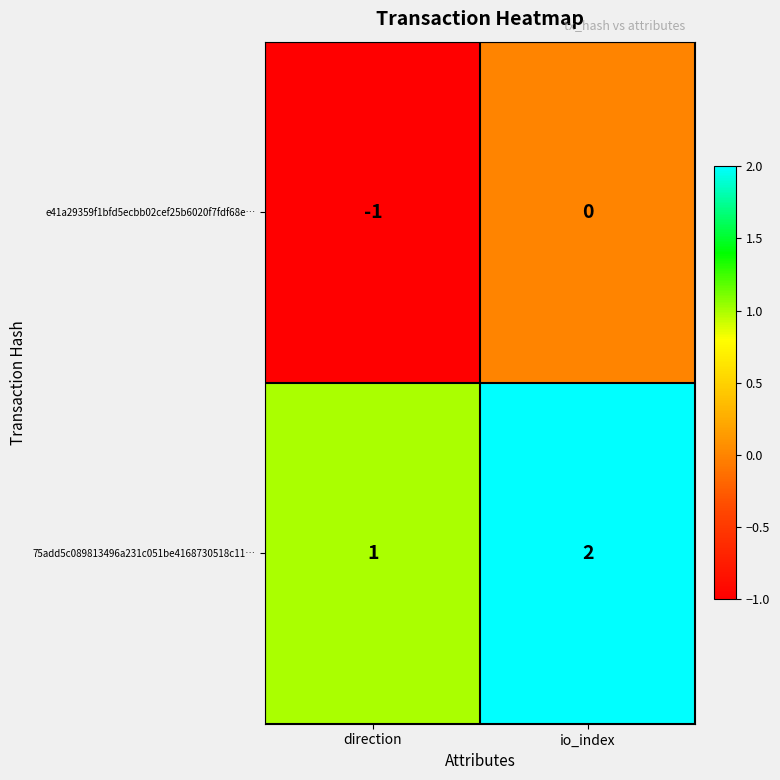

Which category has the lowest value in the 75add5c089813496a231c051be4168730518c11… series?

direction